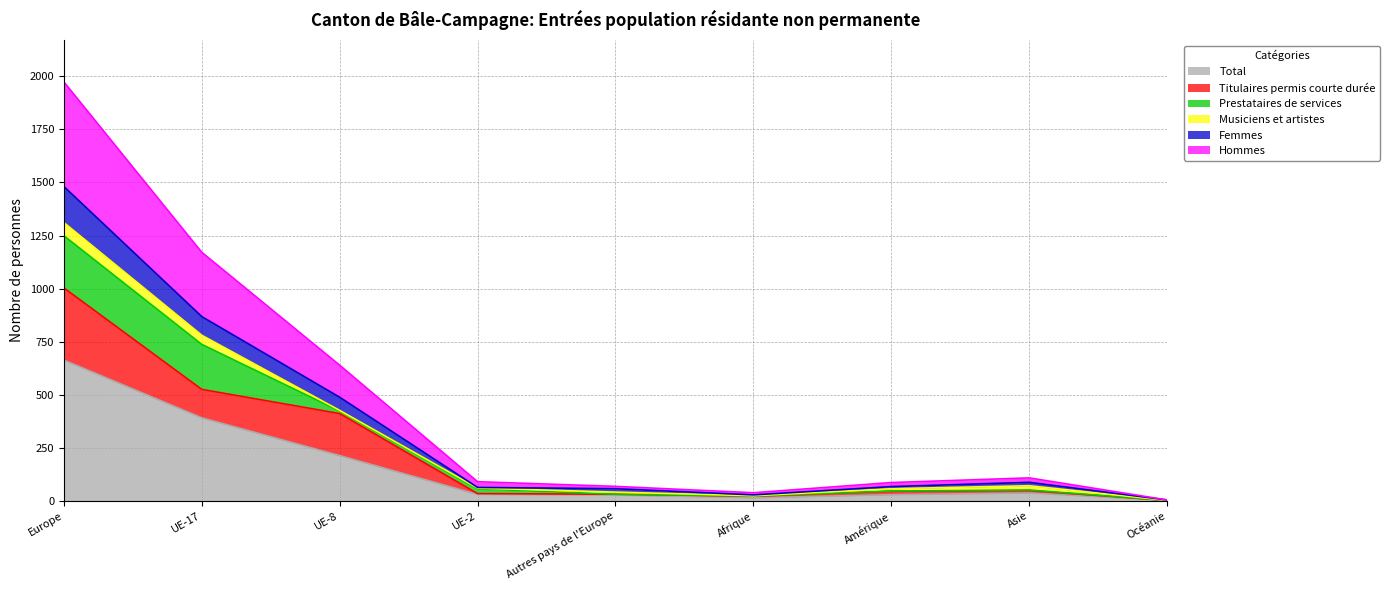

True or false: Total has more than 1 points higher than both neighbors.

False